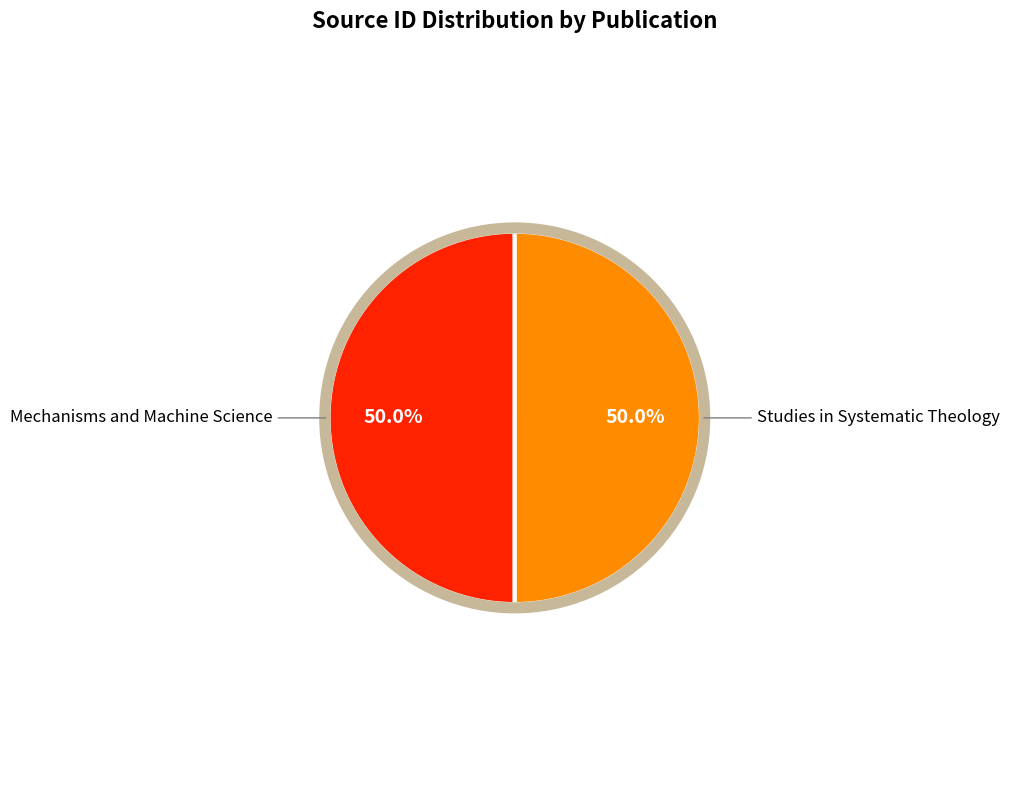

Rank the categories by value from highest to lowest.

Studies in Systematic Theology, Mechanisms and Machine Science